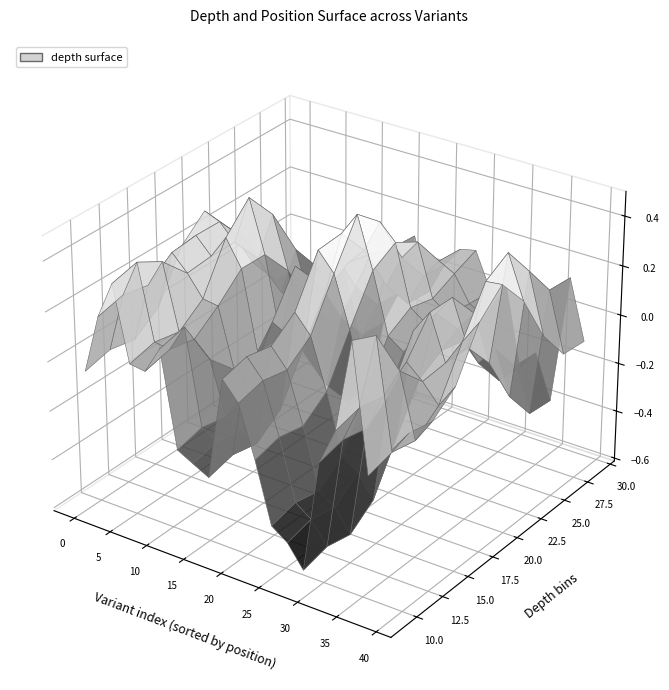

Reading right to left, extract all data points from this chart.

19	25	24	9	9	22	18	13	18	18	24	24	27	15	20	10	29	27	28	25	23	22	19	18	18	27	25	26	20	20	23	15	15	20	13	13	28	15	19	19